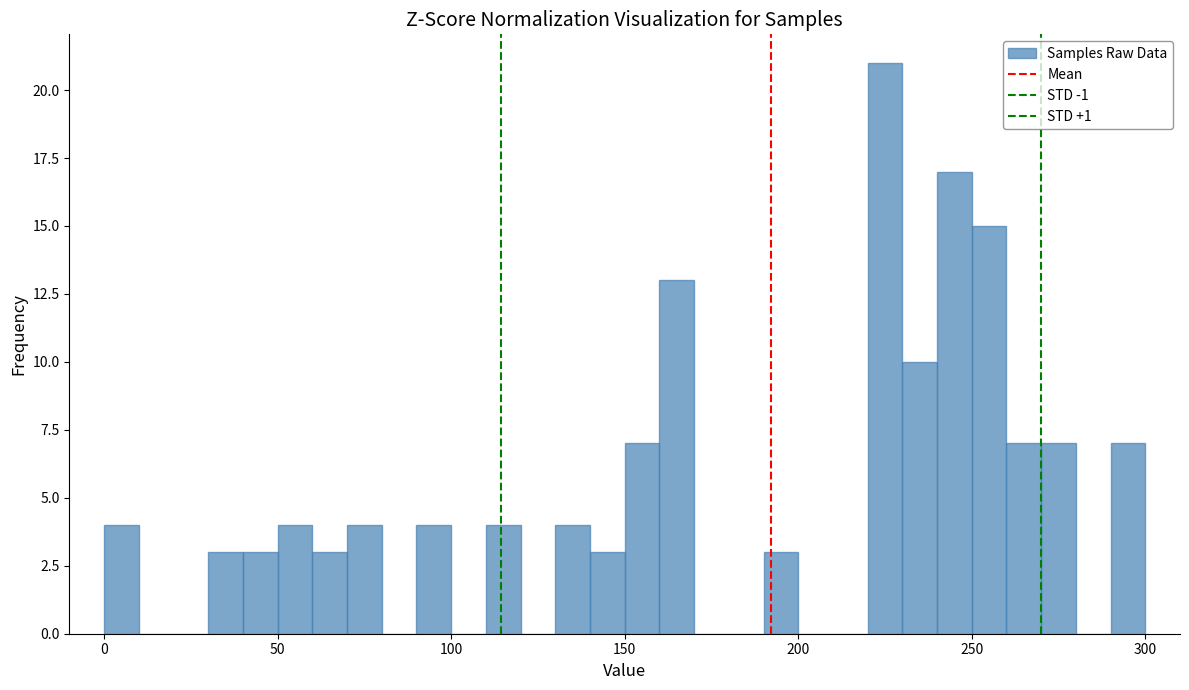

Read against the x-axis, roughly where is the centre of the tallest bar?

225